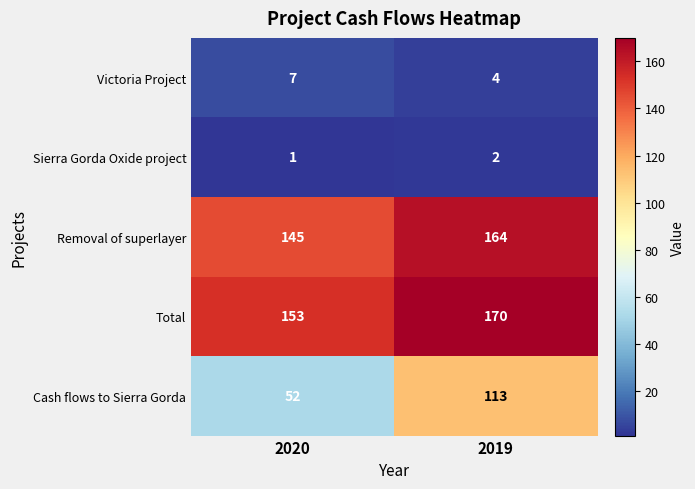

At how many categories does at least one series exceed 17?

2